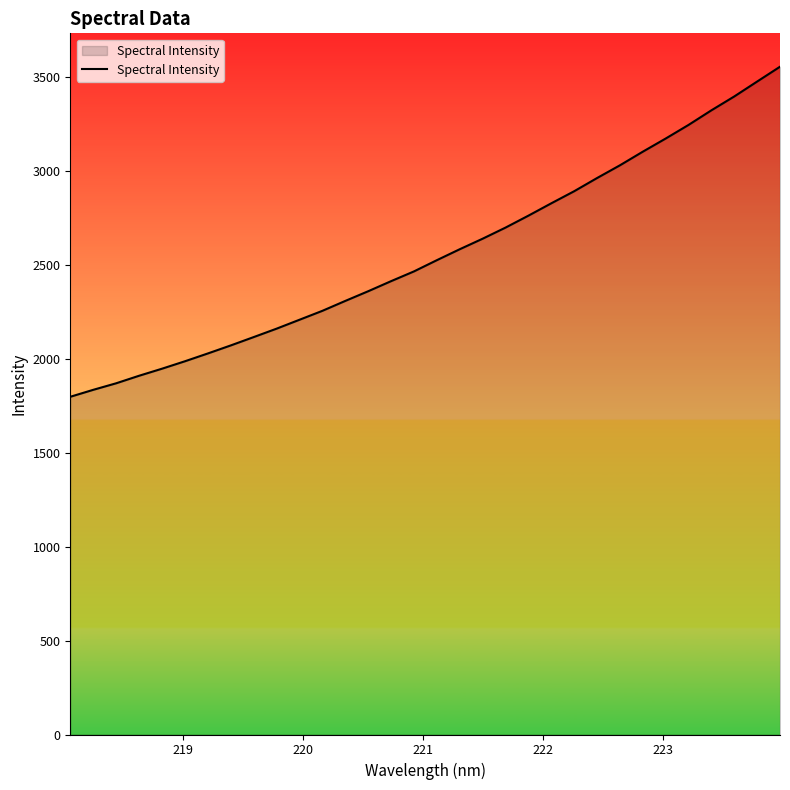

True or false: there are more than 1 points higher than both neighbors.

False